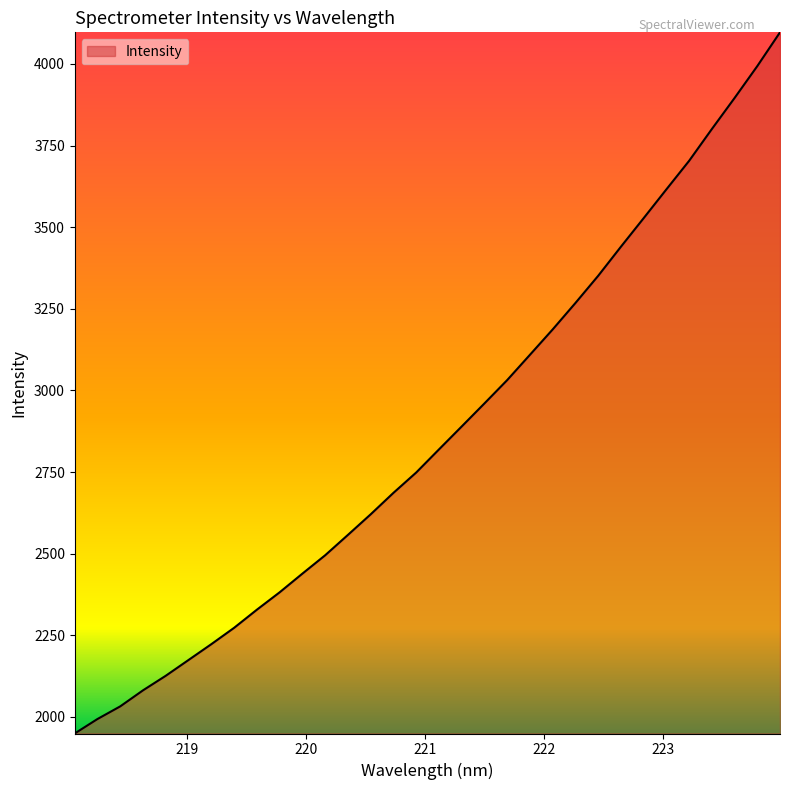

What is the greatest value displayed?

4096.8